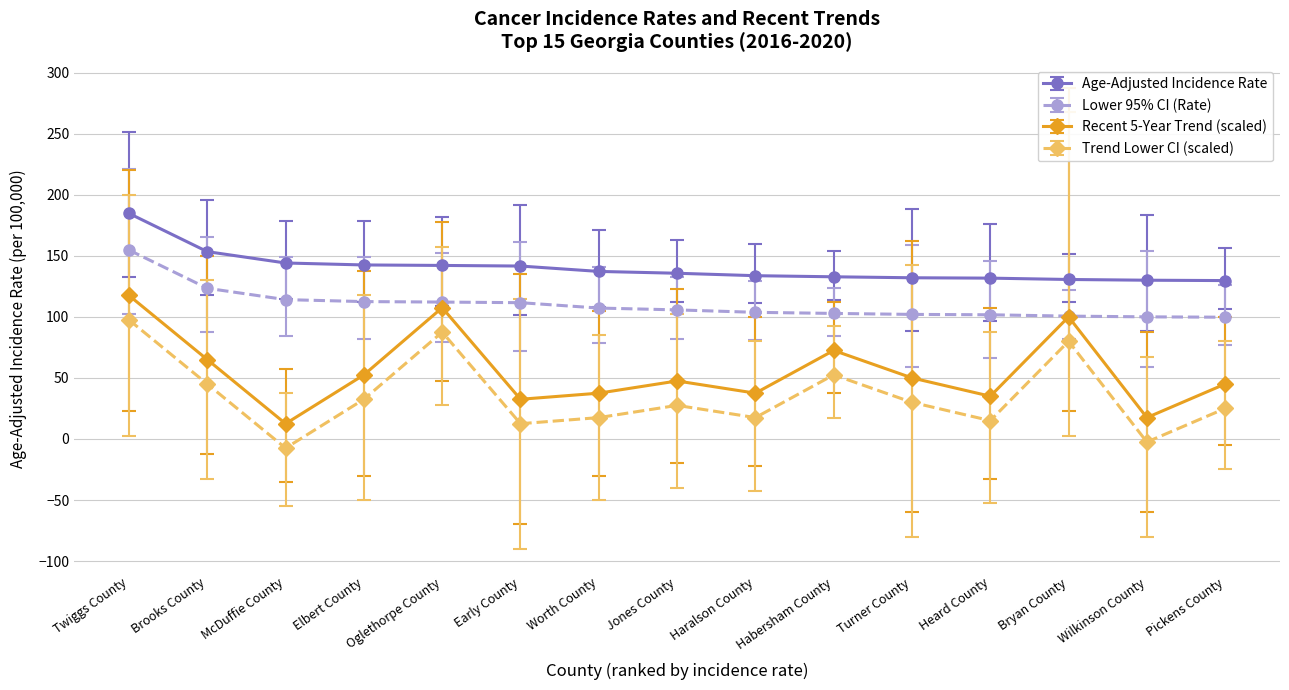

Rank the series by their average value, from lowest to highest.

Trend Lower CI (scaled), Recent 5-Year Trend (scaled), Lower 95% CI (Rate), Age-Adjusted Incidence Rate